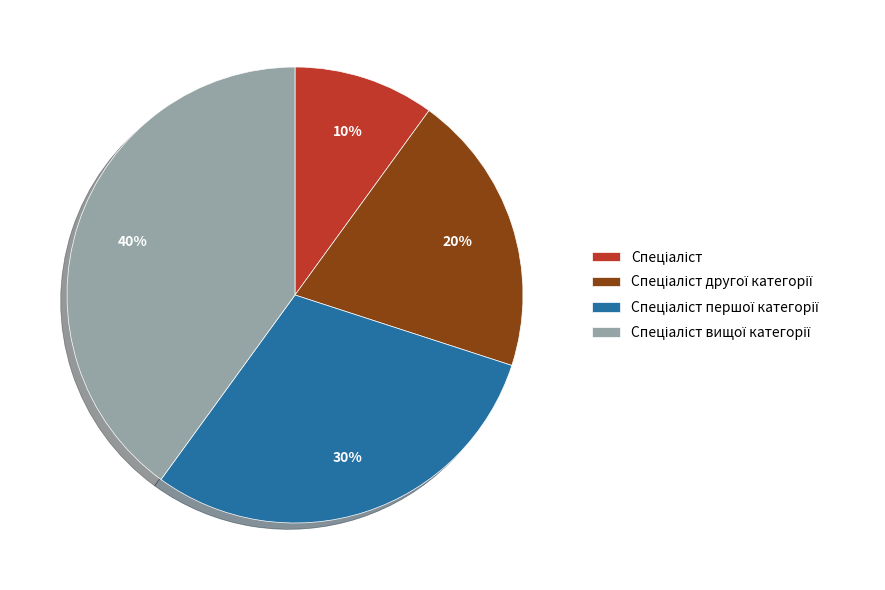

Does any single category account for the majority?

No